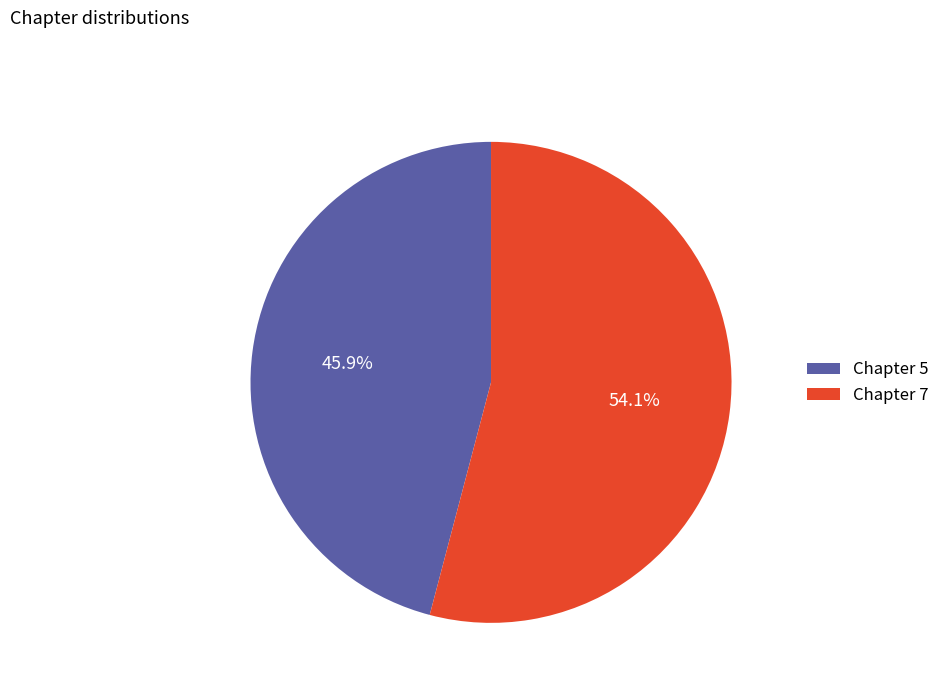

The Chapter 5 slice represents 34% of the pie. True or false?

False